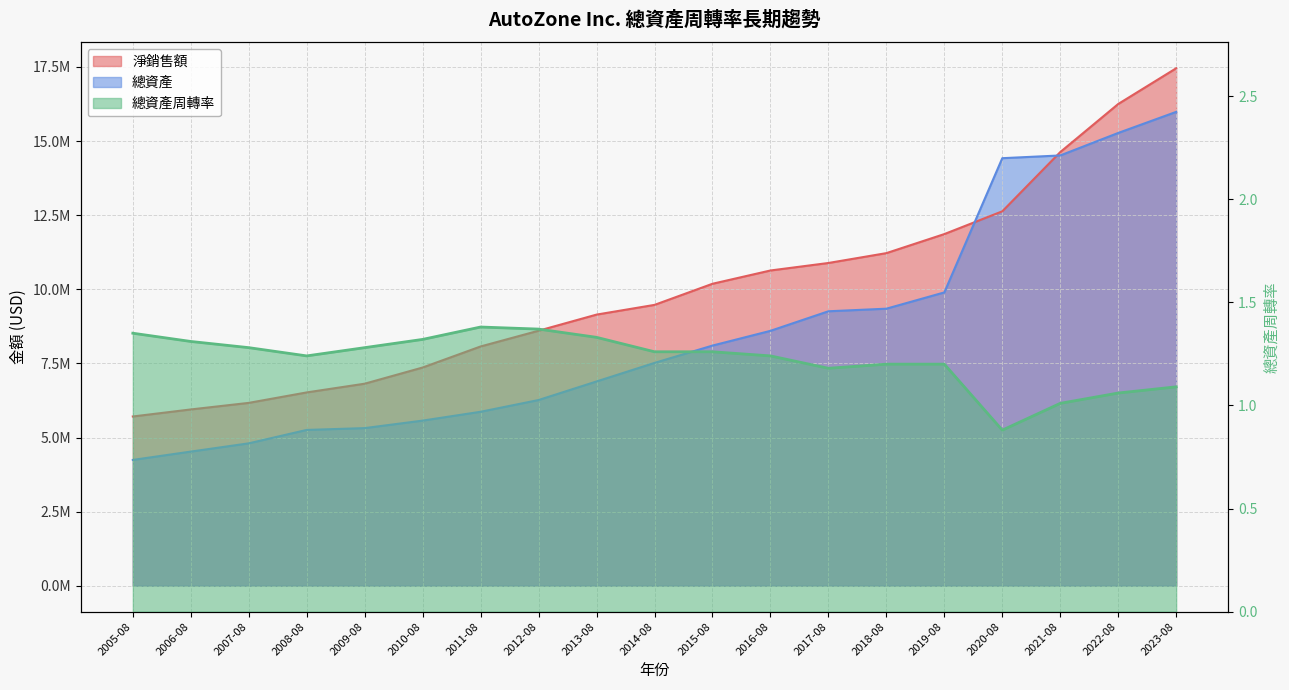

How many data points in 總資產 are above 7517858?

9